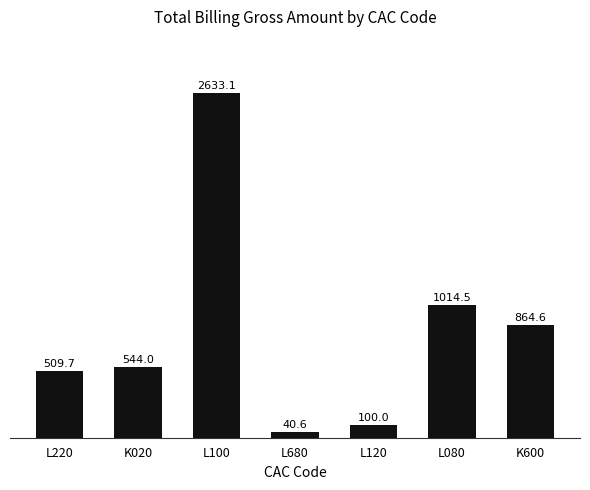

Reading left to right, list all the values displayed in this chart.

509.7	544.0	2633.1	40.6	100.0	1014.5	864.6